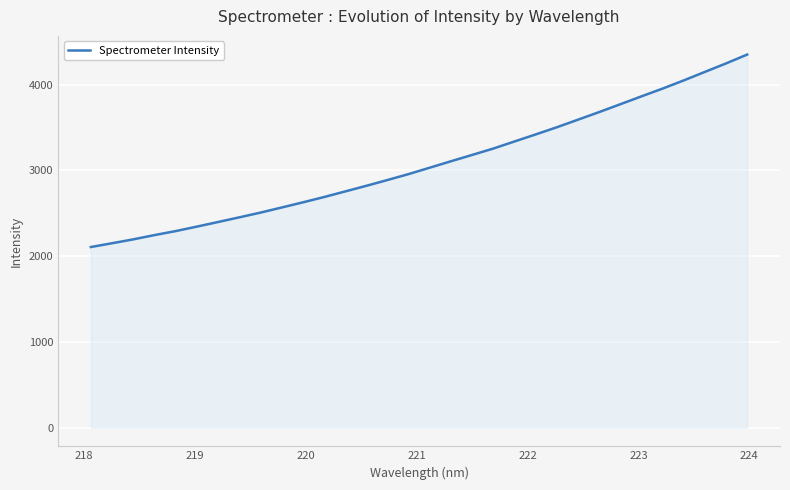

What is the difference between the maximum and minimum values?

2244.8